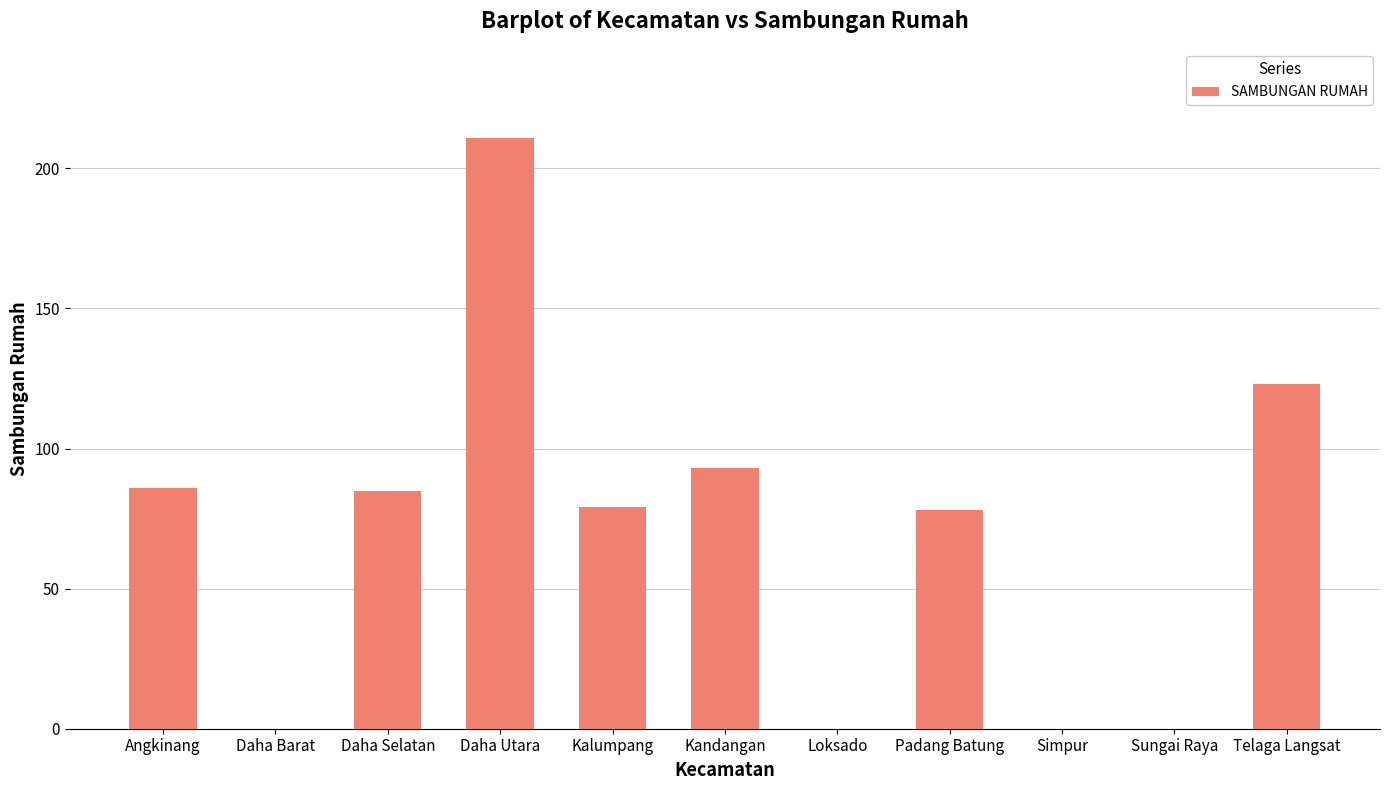

What is the average value?

69